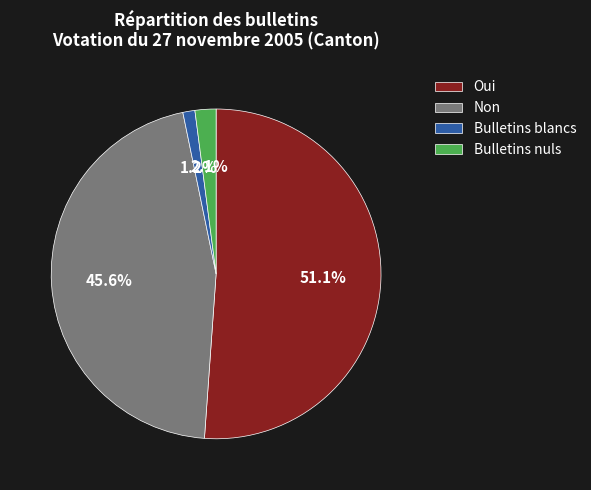

To the nearest percent, what portion does Bulletins blancs represent?

1%